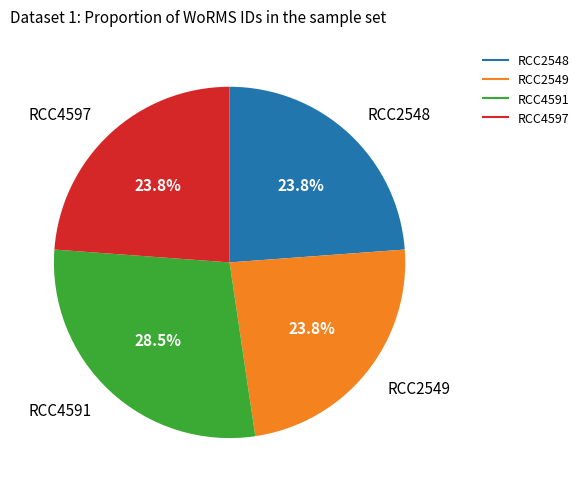

Does any single category account for the majority?

No